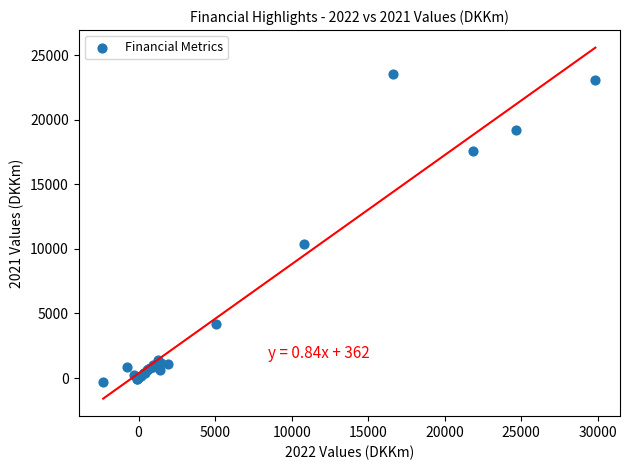

What Y value in the scatter plot is closest to 11634?

10368